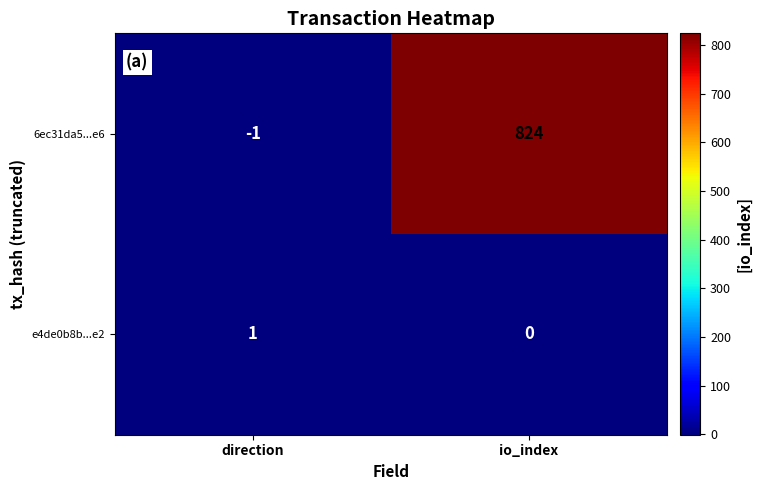

Rank the series by their average value, from highest to lowest.

6ec31da5...e6, e4de0b8b...e2